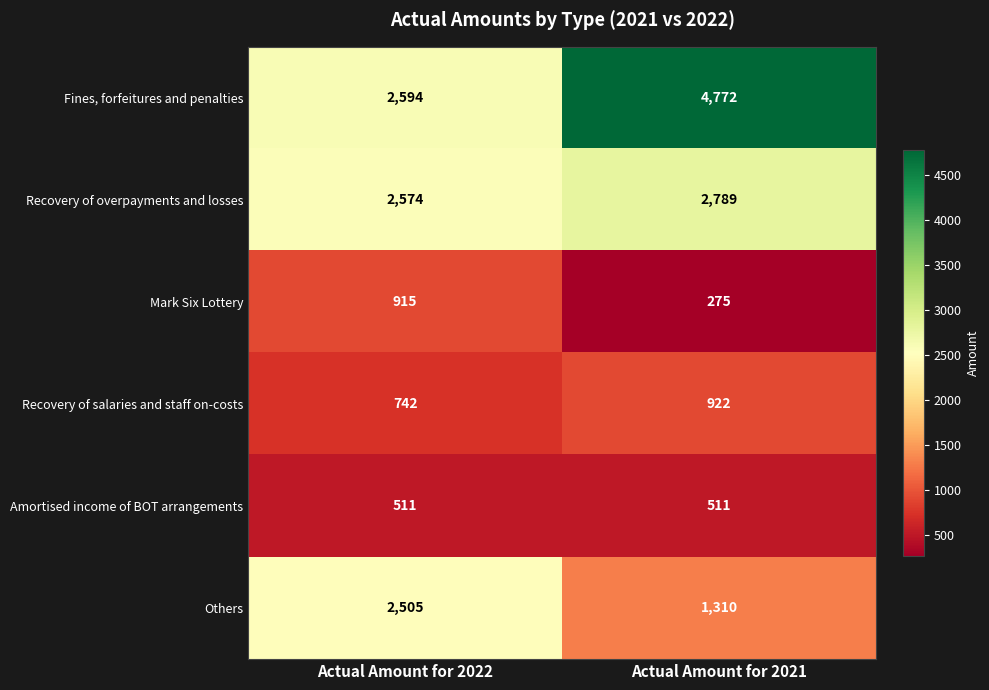

Count the number of data series in this chart.

6